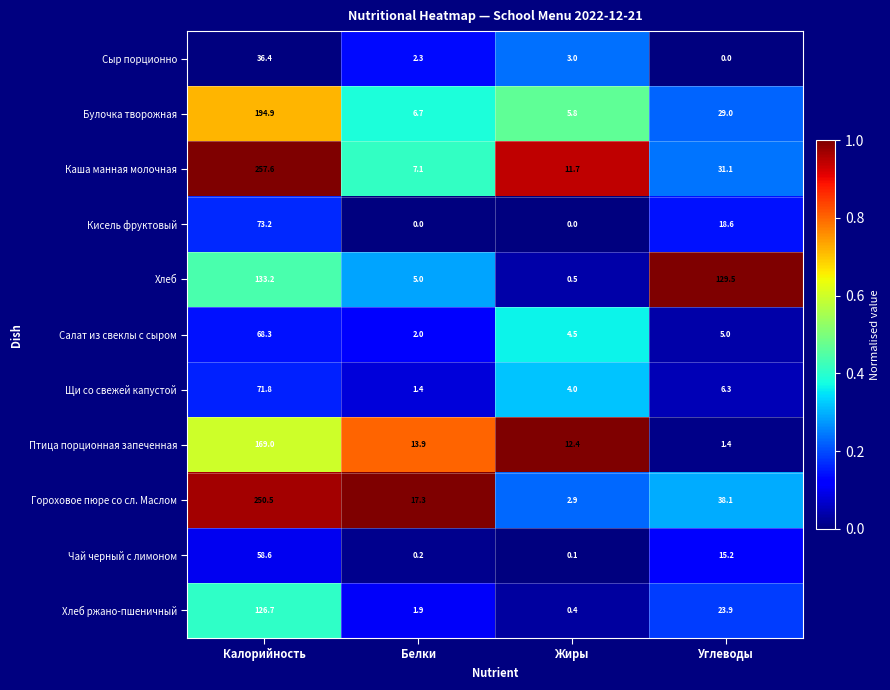

At which label is Щи со свежей капустой closest to 36?

Углеводы